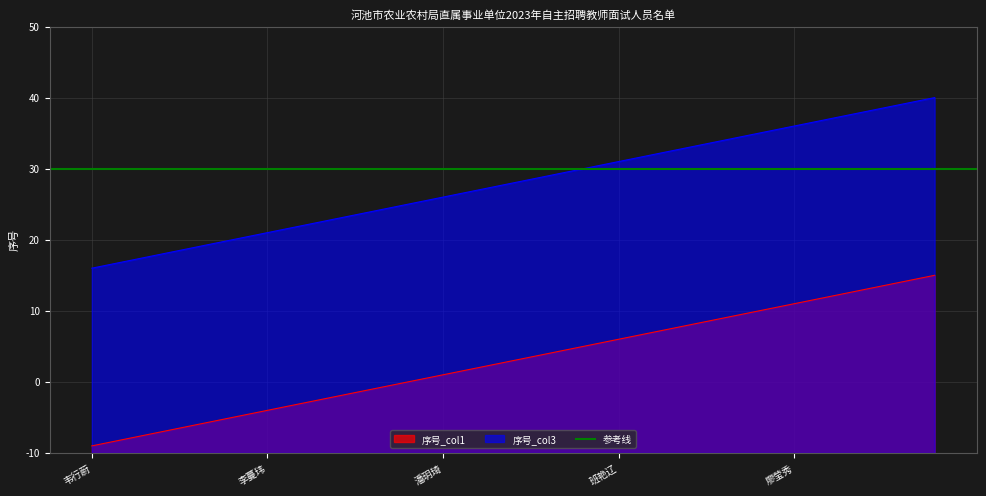

Where does the 序号_col3 series first go above 38?

解震